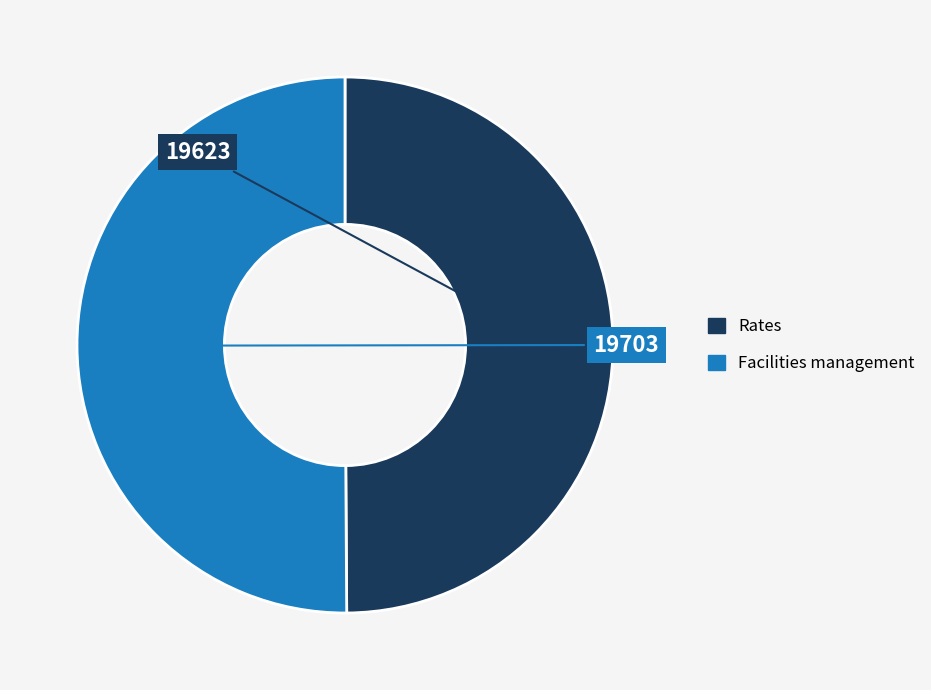

Is the sum of Rates and Facilities management greater than half?

Yes